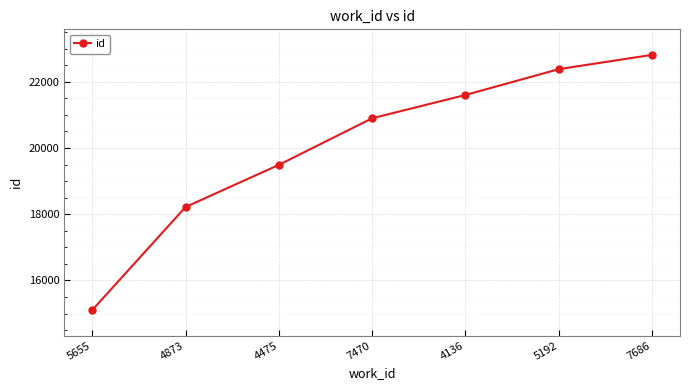

How many categories are shown in the chart?

7